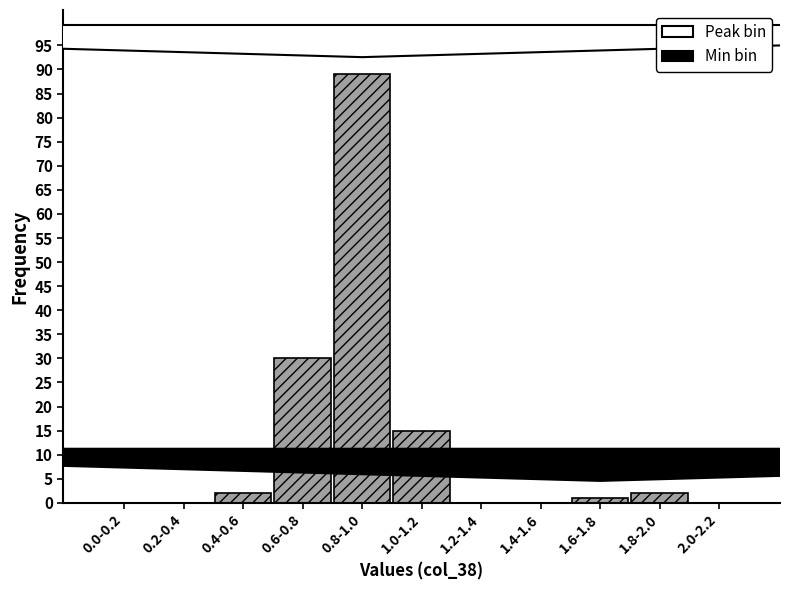

Reading left to right, list all the values displayed in this chart.

0.0-0.2=0	0.2-0.4=0	0.4-0.6=2	0.6-0.8=30	0.8-1.0=89	1.0-1.2=15	1.2-1.4=0	1.4-1.6=0	1.6-1.8=1	1.8-2.0=2	2.0-2.2=0